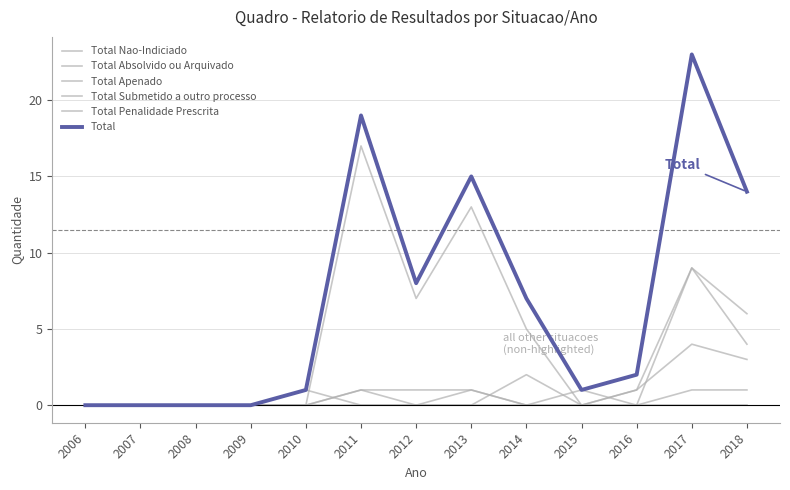

How many interior local peaks does the Total Apenado series have?

3